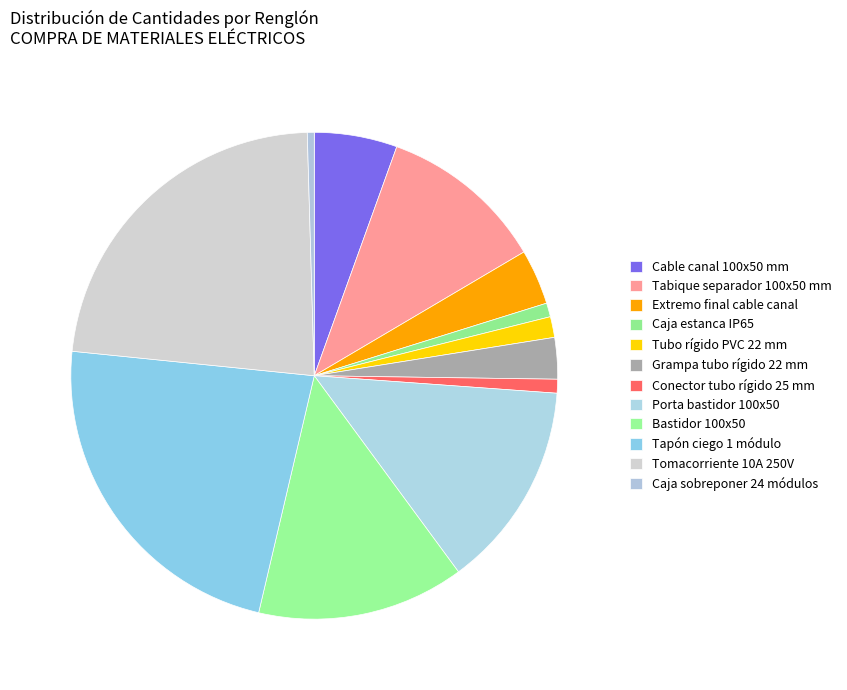

Count the number of slices in the pie.

12